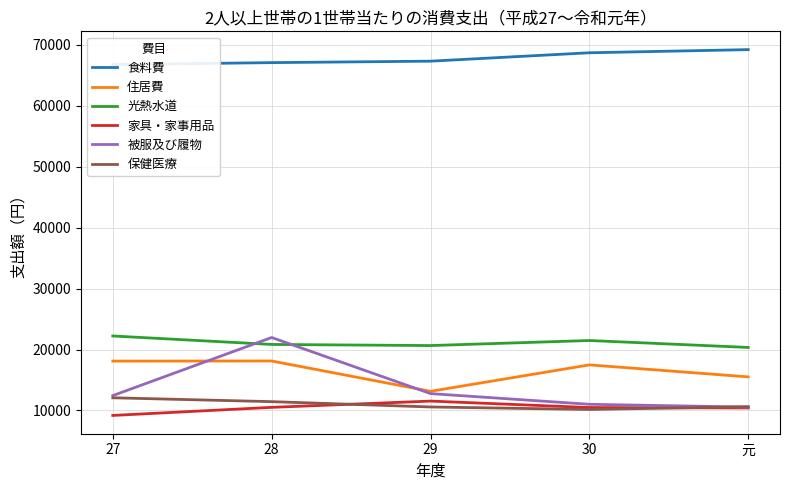

How many interior local peaks does the 被服及び履物 series have?

1